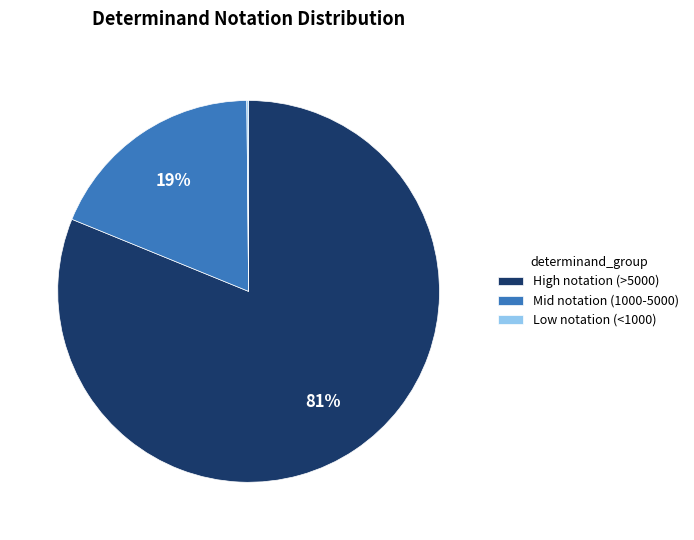

True or false: High notation (>5000) accounts for 93% of the total.

False